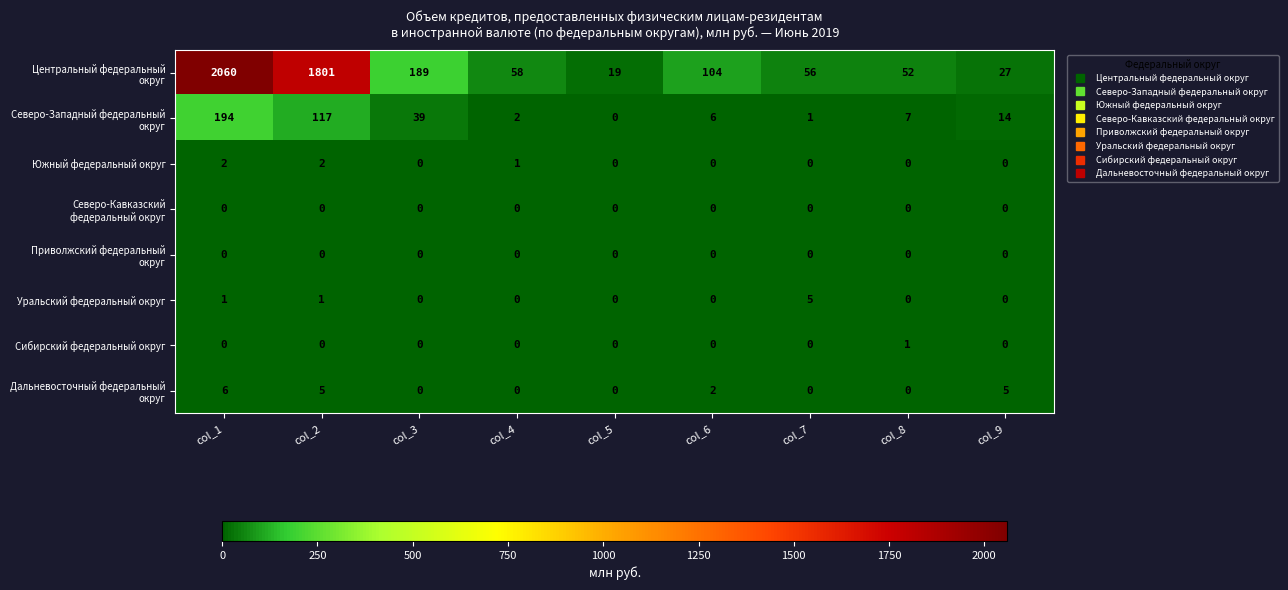

What is the total value across all series at col_3?

228